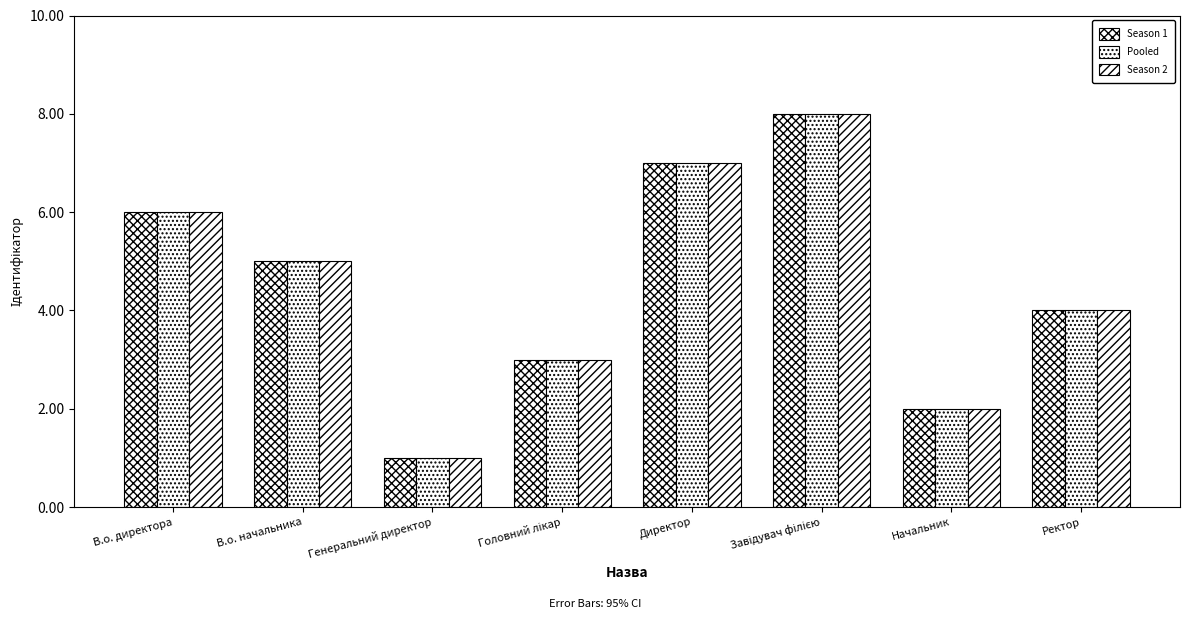

Does the chart contain stacked bars?

No